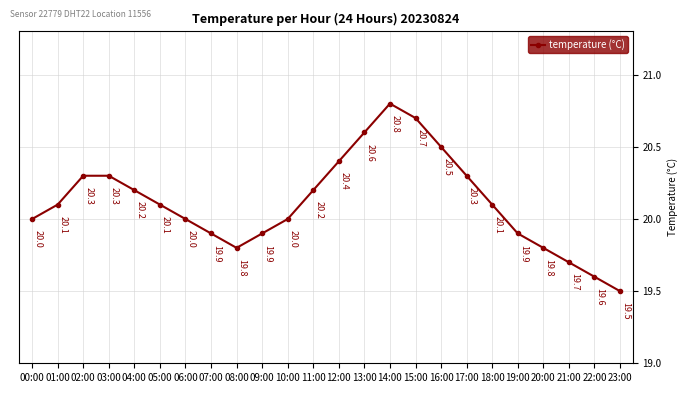

Between 02:00 and 10:00, which is larger?

02:00